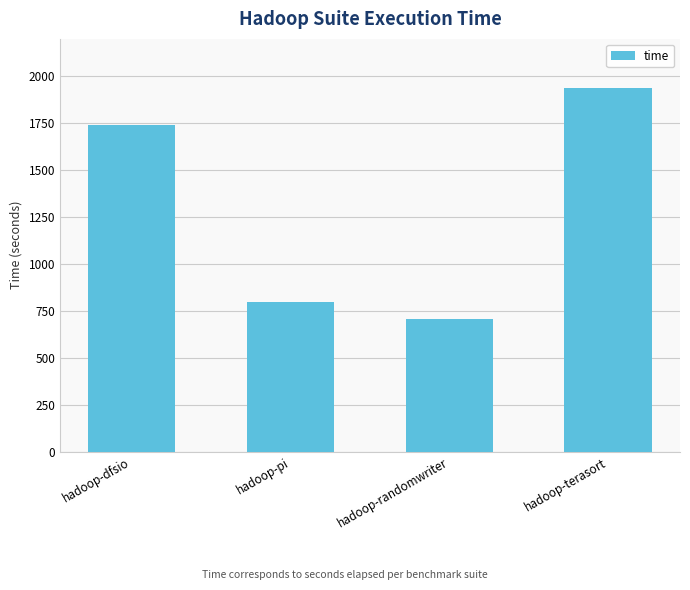

What is the average value?

1295.3